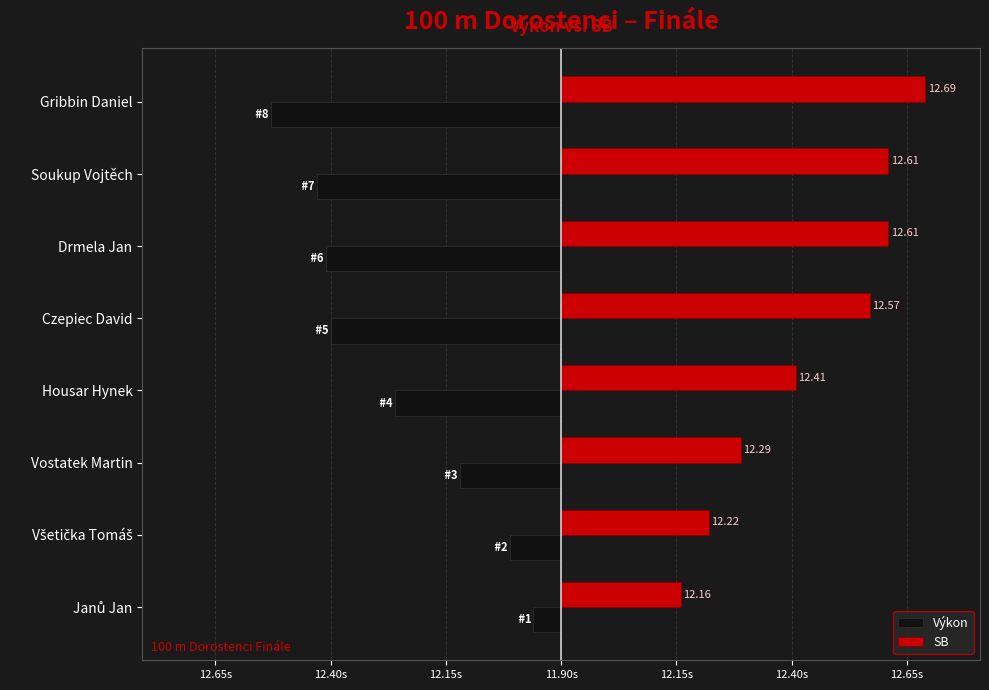

What are all the series names shown in the legend?

Výkon, SB